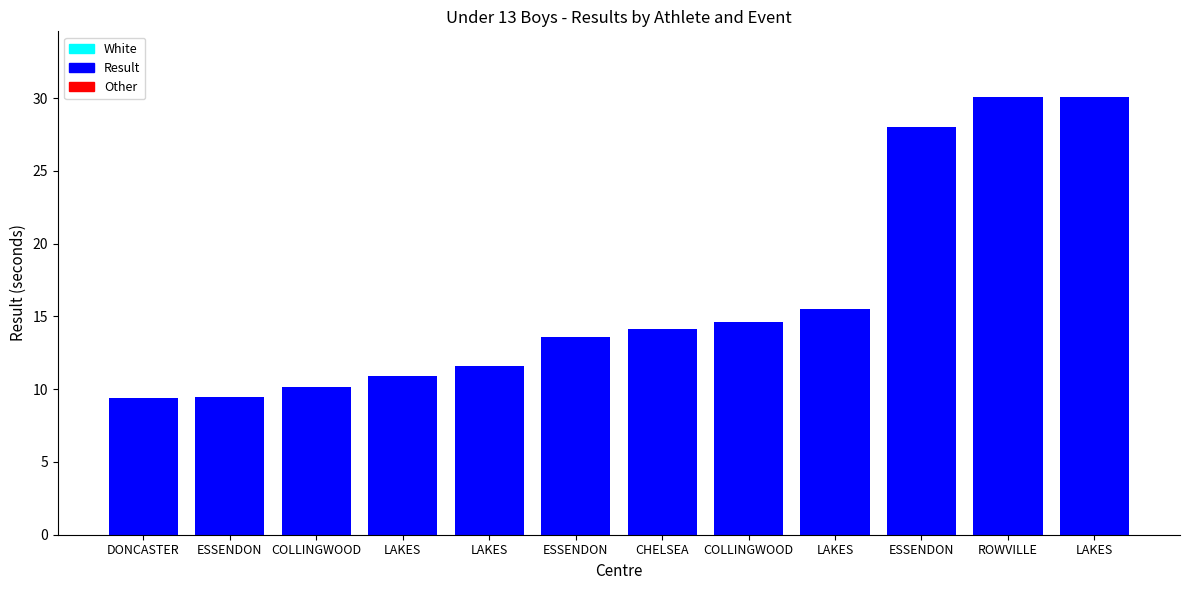

True or false: the data shows 6.3 at COLLINGWOOD.

False